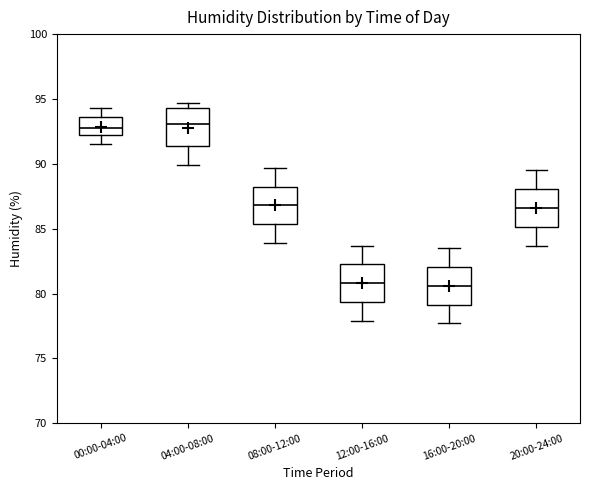

Reading left to right, transcribe this box plot: for each box, give where its median line is, the range the box spans, and where its two whiskers end, as read against the y-axis. The values are not printed on the chart, so give them approximately, as read against the axis.

00:00-04:00: median 93.0, box 92.0 to 93.5, whiskers 91.5 to 94.5
04:00-08:00: median 93.0, box 91.5 to 94.5, whiskers 90.0 to 94.5 (just above the box's upper edge)
08:00-12:00: median 87.0, box 85.5 to 88.5, whiskers 84.0 to 89.5
12:00-16:00: median 81.0, box 79.5 to 82.5, whiskers 78.0 to 83.5
16:00-20:00: median 80.5, box 79.0 to 82.0, whiskers 77.5 to 83.5
20:00-24:00: median 86.5, box 85.0 to 88.0, whiskers 83.5 to 89.5